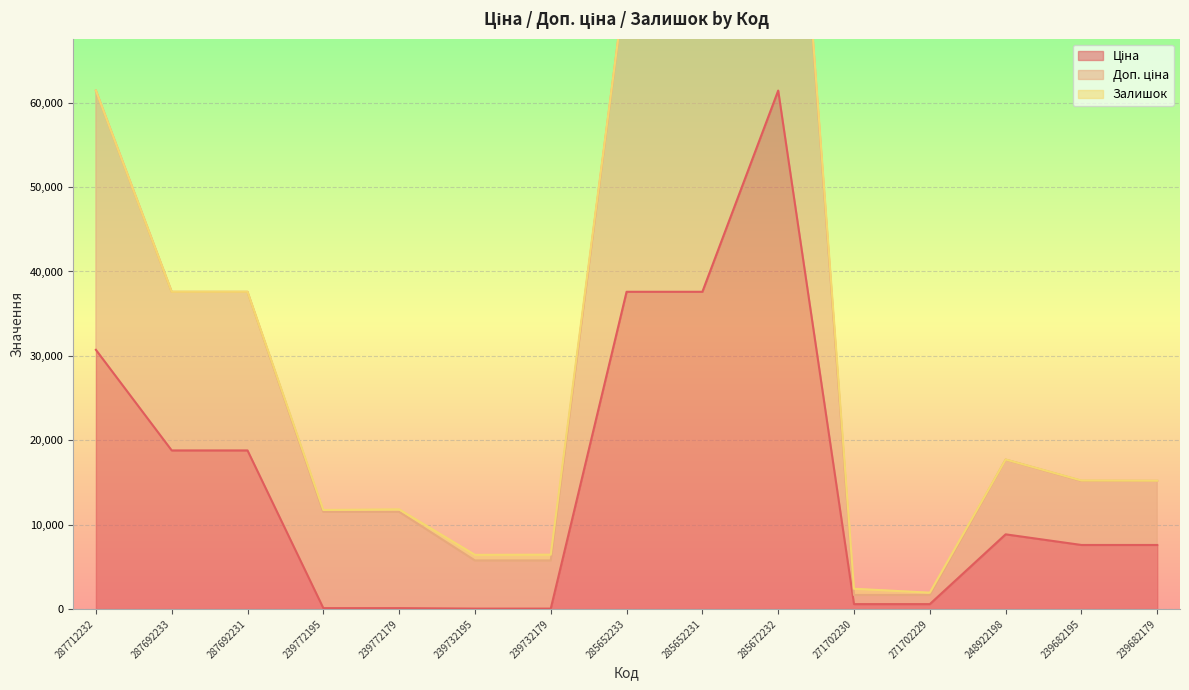

Between 287692231 and 239682195, which series saw the biggest shift?

Доп. ціна